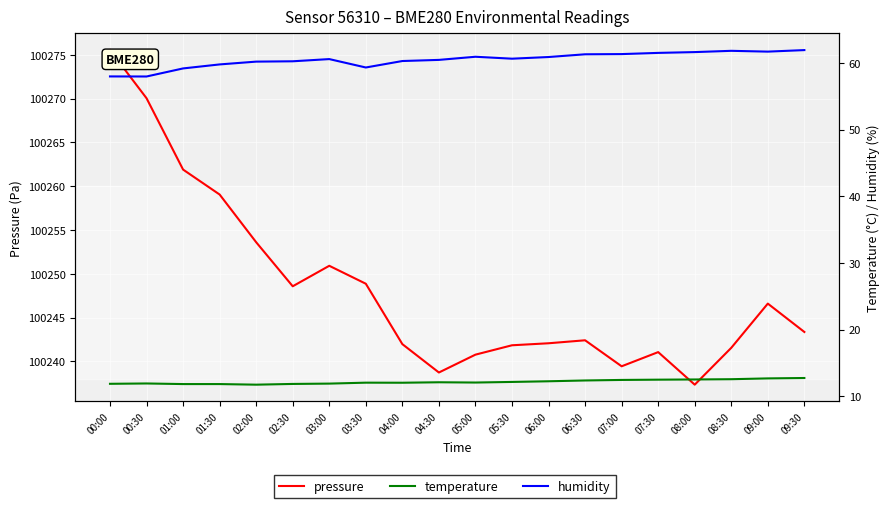

At which label does temperature first exceed 12?

03:30